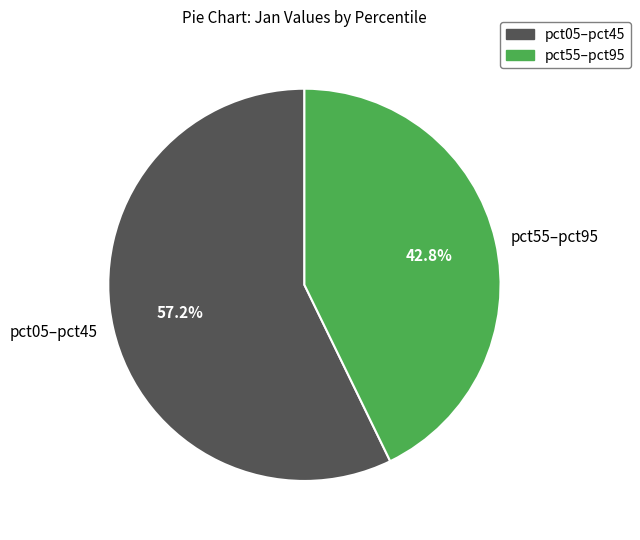

Which category has the smallest portion of the pie?

pct55–pct95